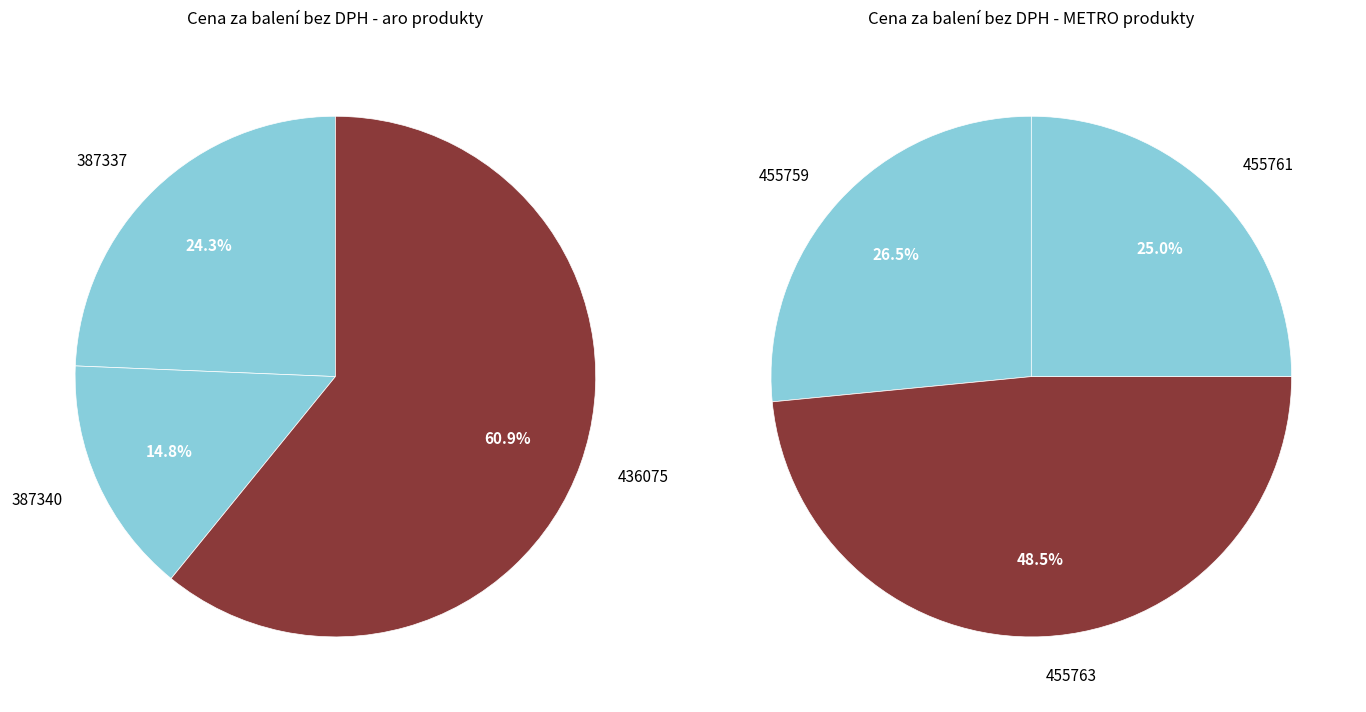

Do 387337 and 455759 together represent more than half of the pie?

No